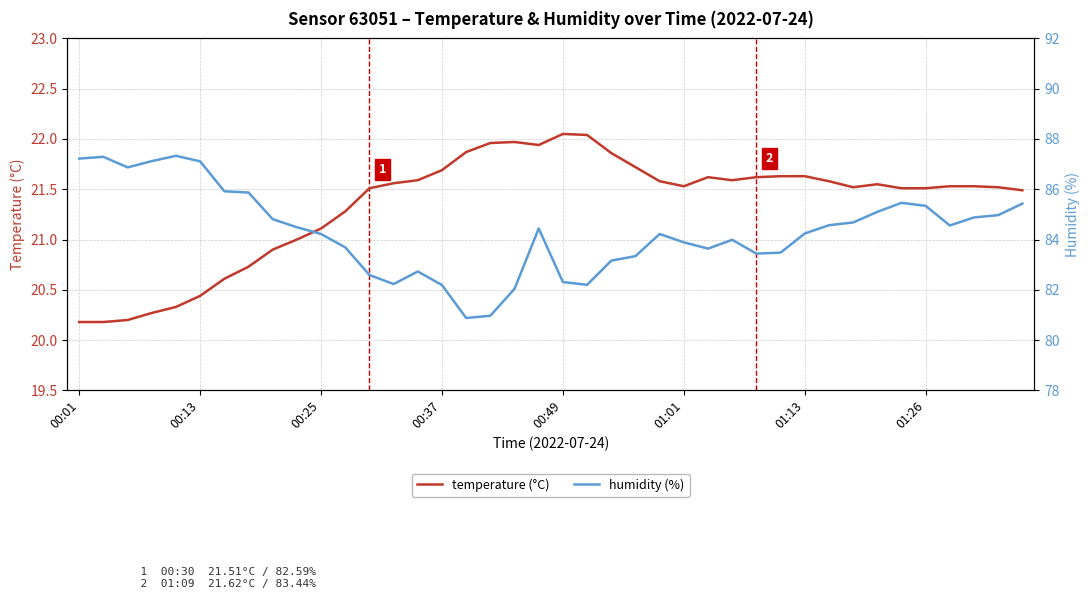

What is the smallest value displayed?

20.2